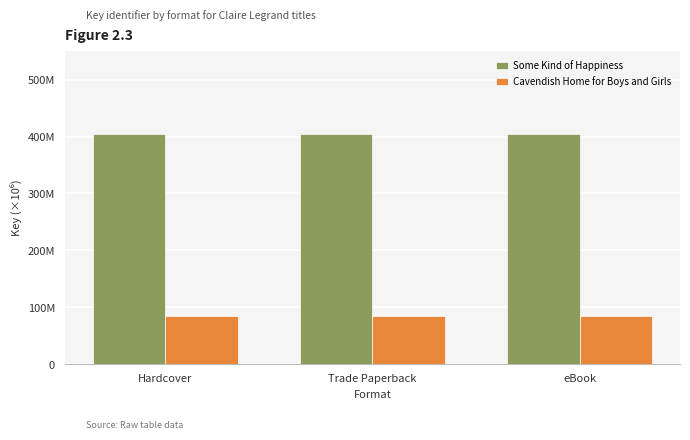

Is the value of Cavendish Home for Boys and Girls at Trade Paperback greater than the value of Some Kind of Happiness at Hardcover?

No